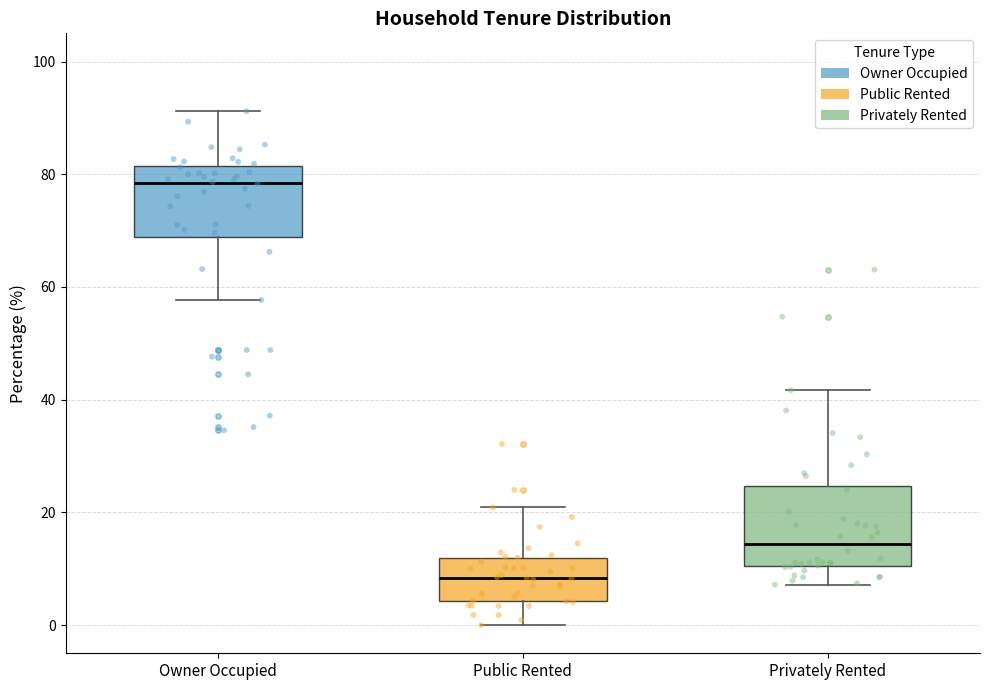

Reading left to right, transcribe this box plot: for each box, give where its median line is, the range the box spans, and where its two whiskers end, as read against the y-axis. The values are not printed on the chart, so give them approximately, as read against the axis.

Owner Occupied: median 78, box 68 to 82, whiskers 58 to 92
Public Rented: median 8, box 4 to 12, whiskers 0 to 20
Privately Rented: median 14, box 10 to 24, whiskers 8 to 42